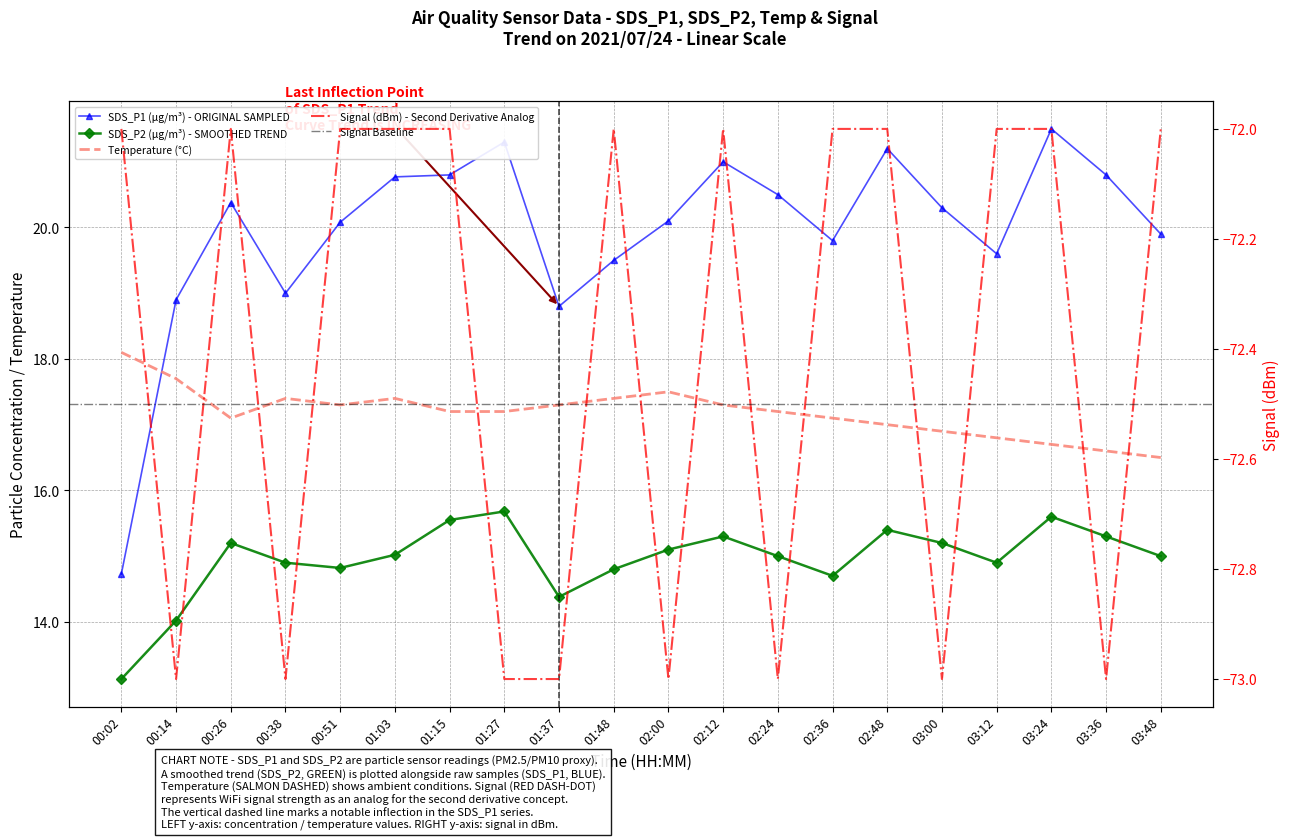

Which series has the largest range (max minus min)?

SDS_P1